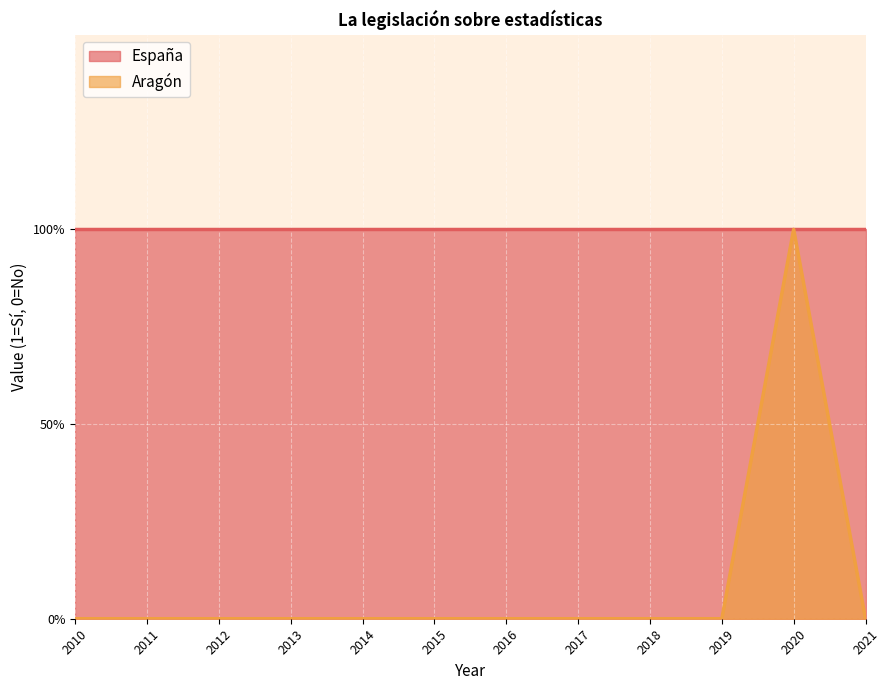

True or false: there are more than 1 points higher than both neighbors.

False